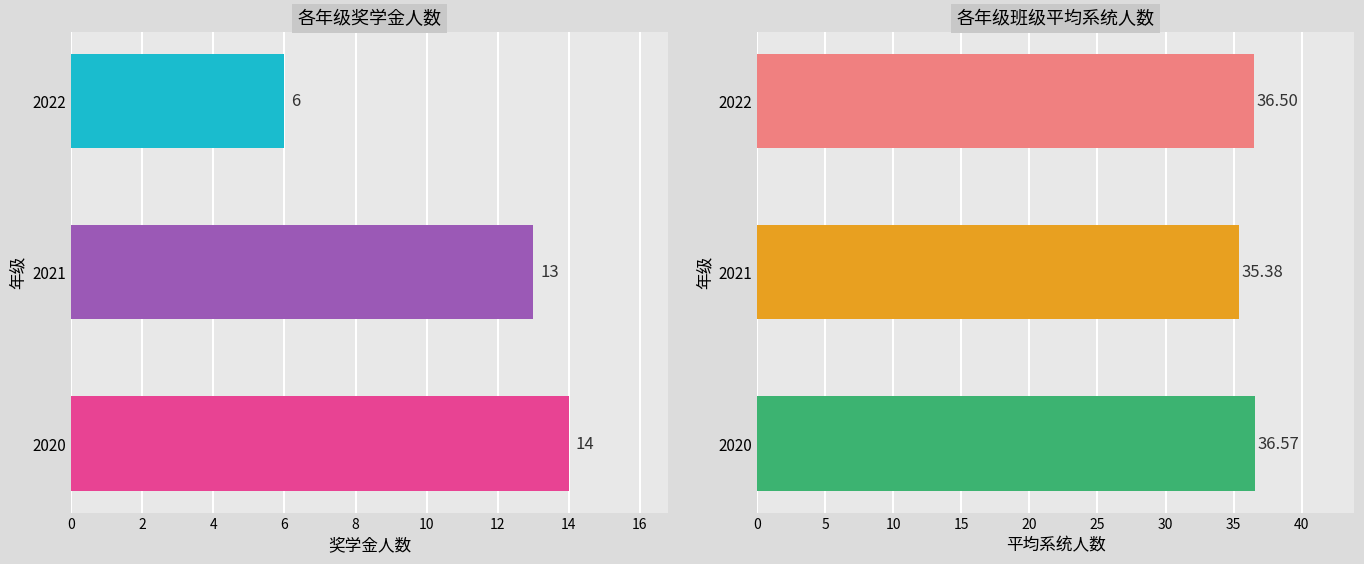

What is the value of the 奖学金人数 bar at the 2nd from the left?

13.0